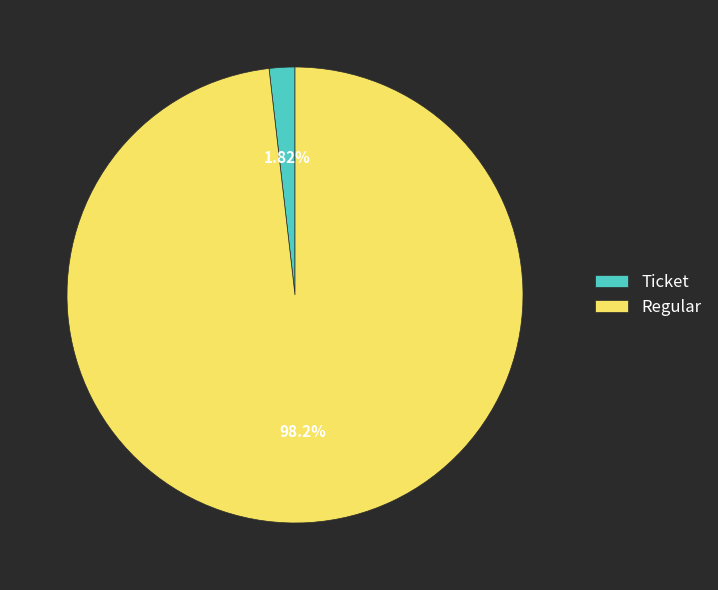

To the nearest percent, what is the combined percentage of Ticket and Regular?

100%